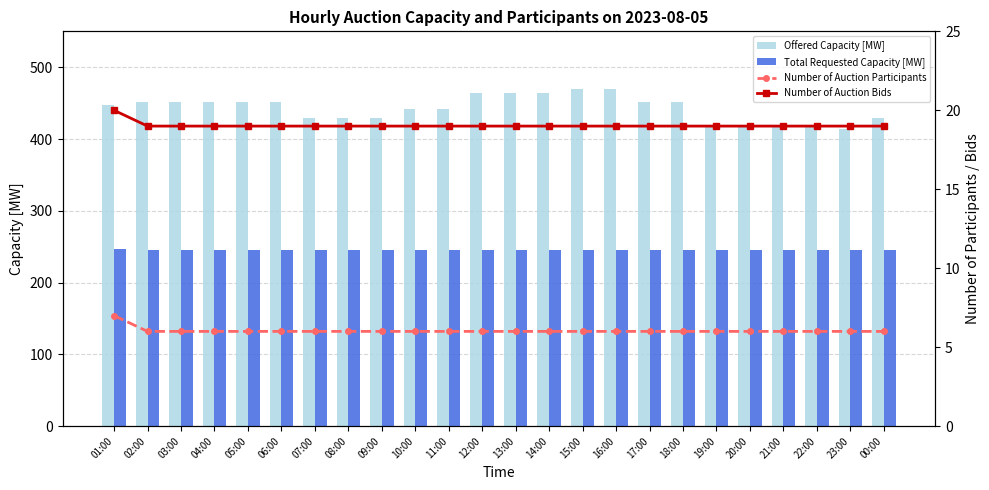

List the labels in order of Number of Auction Participants value, smallest first.

02:00, 03:00, 04:00, 05:00, 06:00, 07:00, 08:00, 09:00, 10:00, 11:00, 12:00, 13:00, 14:00, 15:00, 16:00, 17:00, 18:00, 19:00, 20:00, 21:00, 22:00, 23:00, 00:00, 01:00